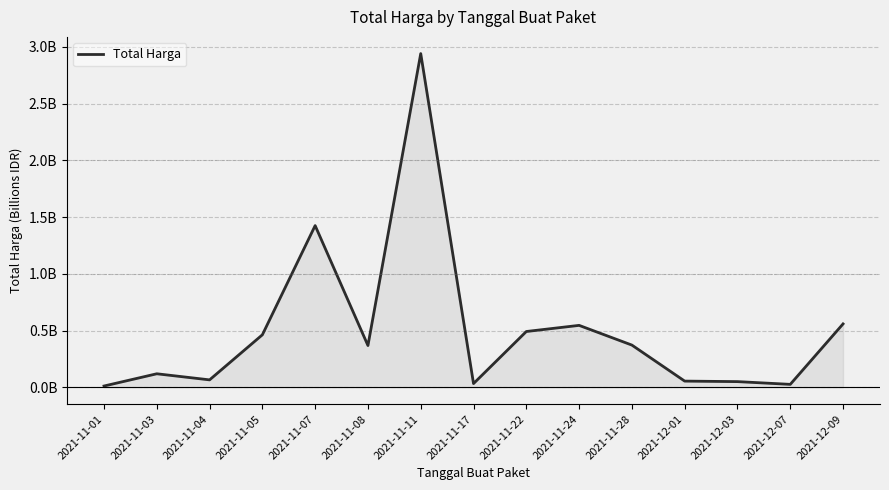

What is the difference between the values at 2021-11-08 and 2021-12-09?

0.2